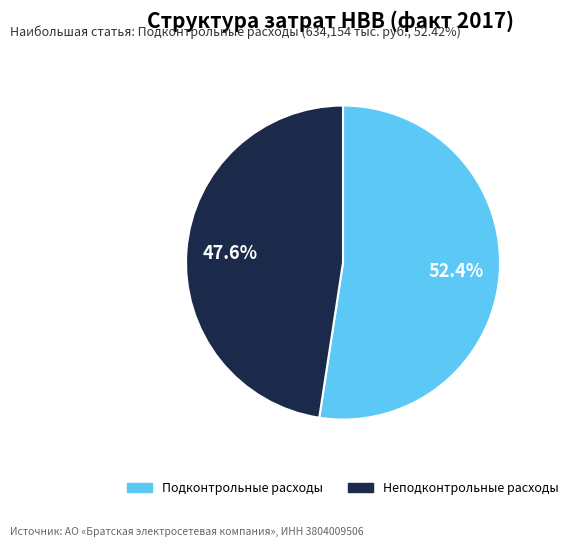

Is there any slice that represents more than half of the pie?

Yes